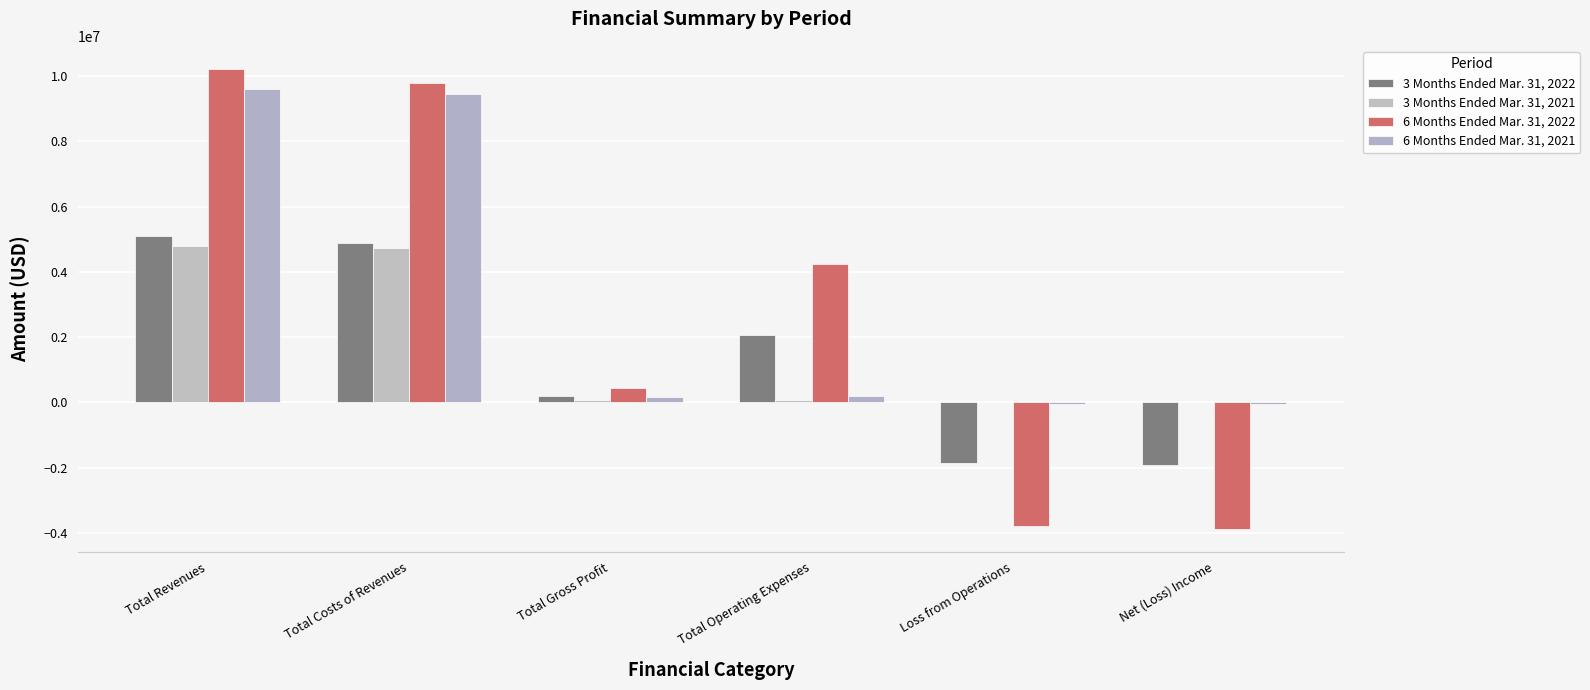

Reading left to right, transcribe all the data shown in this chart.

3 Months Ended Mar. 31, 2022: Total Revenues=5089017	Total Costs of Revenues=4888583	Total Gross Profit=200434	Total Operating Expenses=2054156	Loss from Operations=-1853722	Net (Loss) Income=-1926614
3 Months Ended Mar. 31, 2021: Total Revenues=4800000	Total Costs of Revenues=4725000	Total Gross Profit=75000	Total Operating Expenses=73441	Loss from Operations=1559	Net (Loss) Income=49
6 Months Ended Mar. 31, 2022: Total Revenues=10218032	Total Costs of Revenues=9774425	Total Gross Profit=443607	Total Operating Expenses=4240952	Loss from Operations=-3797345	Net (Loss) Income=-3871453
6 Months Ended Mar. 31, 2021: Total Revenues=9600000	Total Costs of Revenues=9450000	Total Gross Profit=150000	Total Operating Expenses=200526	Loss from Operations=-50526	Net (Loss) Income=-53546